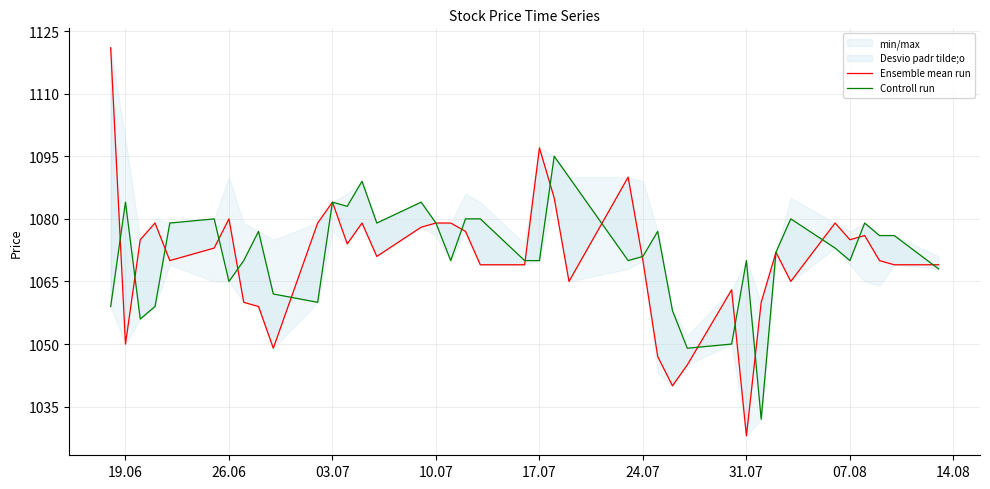

True or false: Ensemble mean run and Controll run intersect in this chart.

True